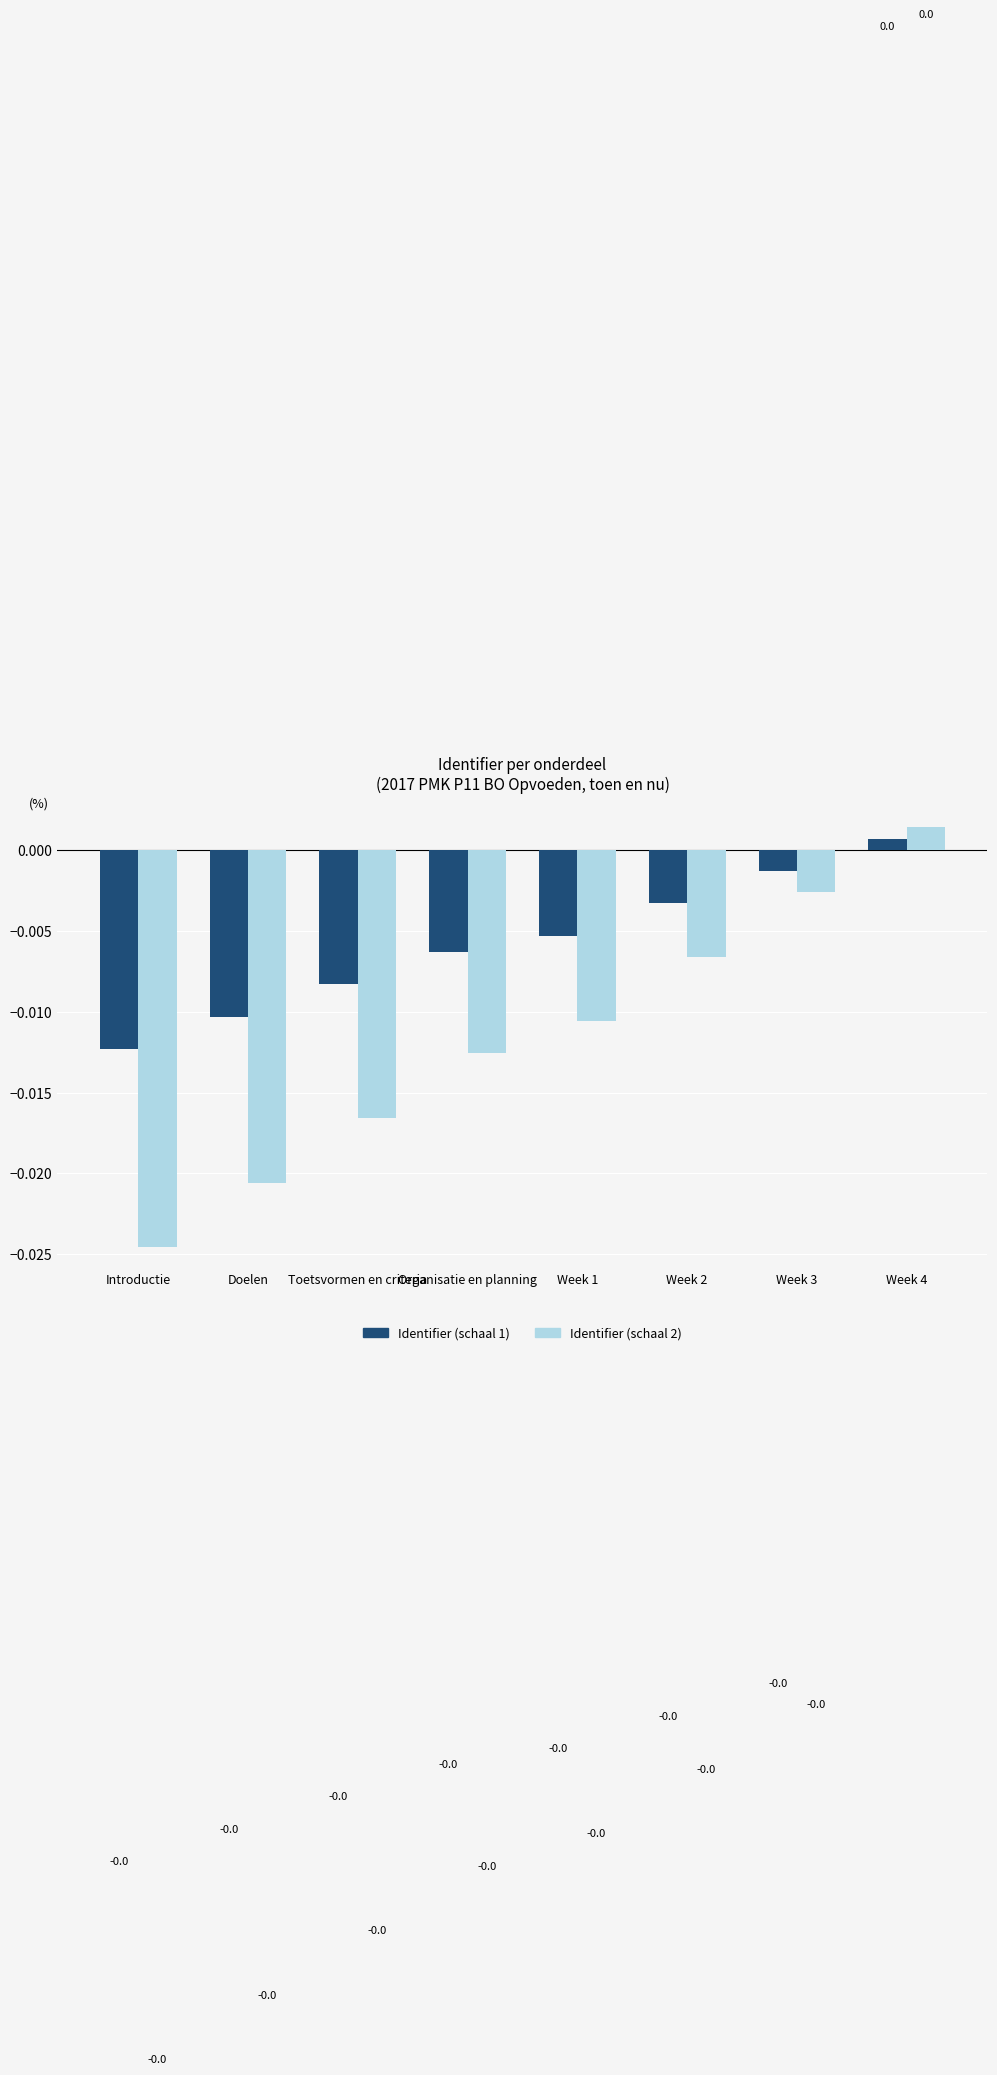

True or false: Identifier (schaal 2) has a value of 0.0 at Week 4.

True